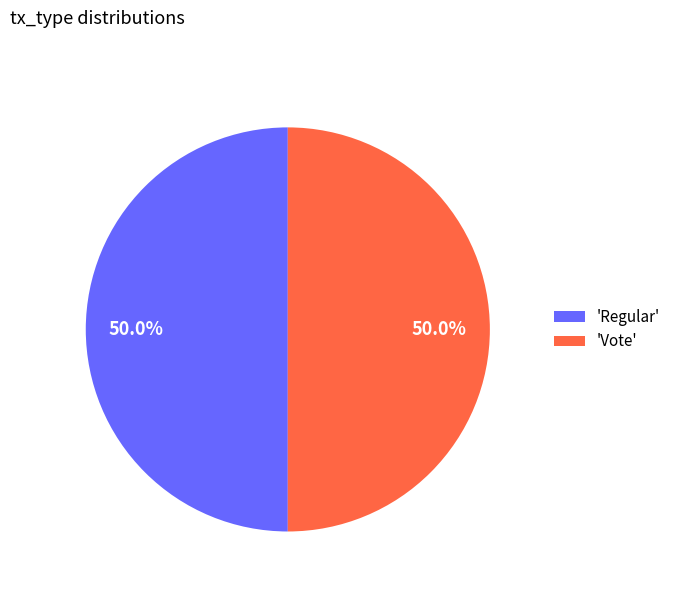

Combined, do 'Regular' and 'Vote' account for over 50%?

Yes